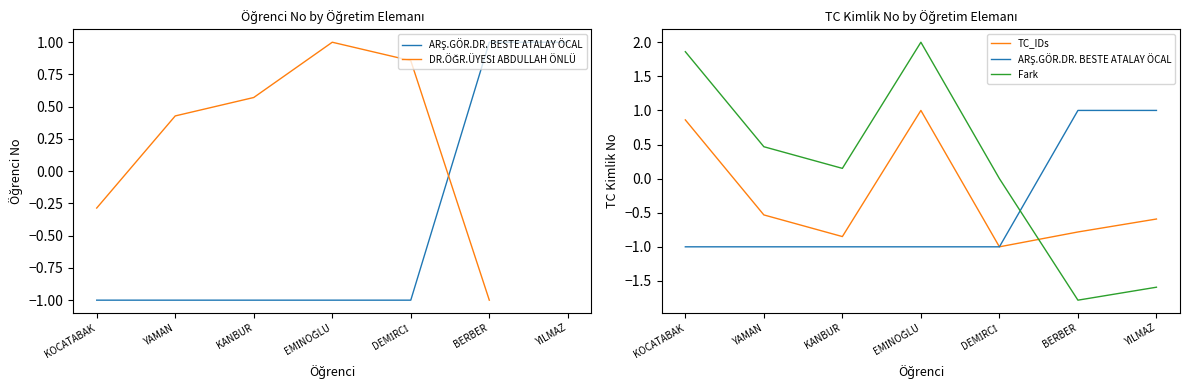

Count the number of categories in the chart.

7